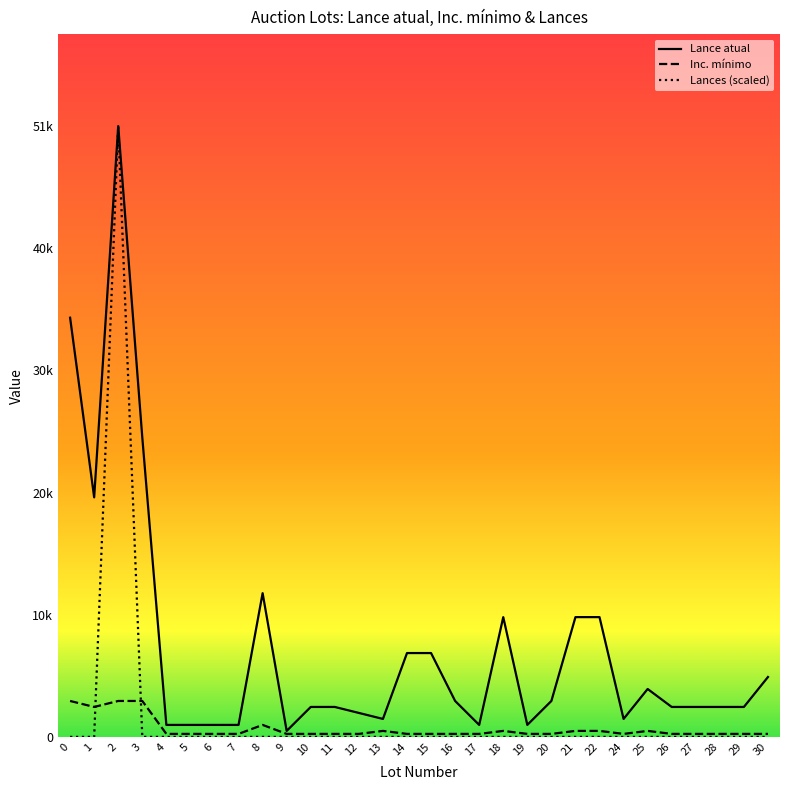

Is this an area chart (filled region under the line)?

No